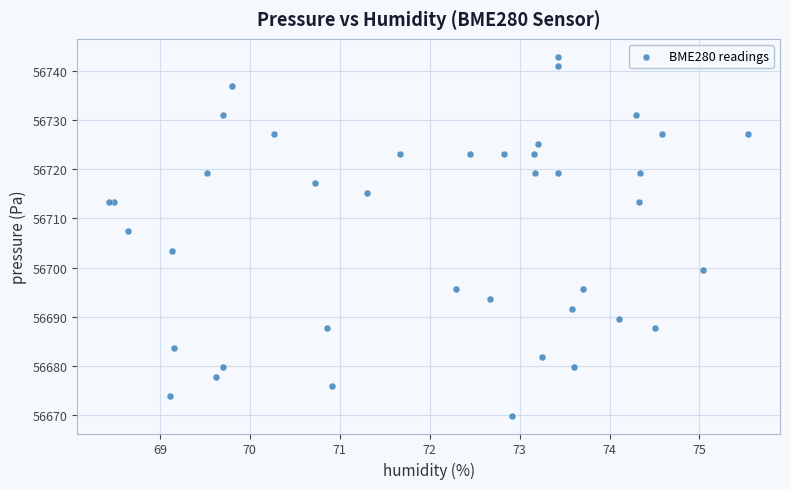

What Y value in the scatter plot is closest to 56706?

56707.4